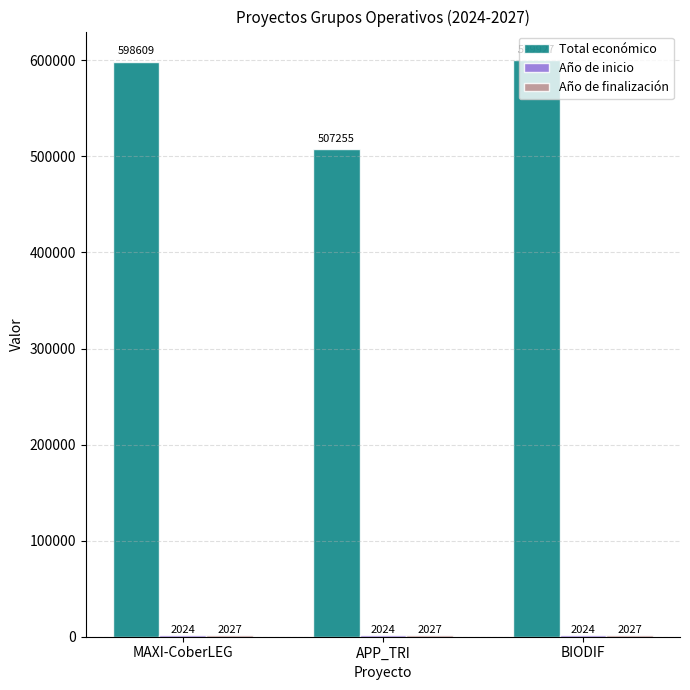

What is the minimum value shown in the chart?

2024